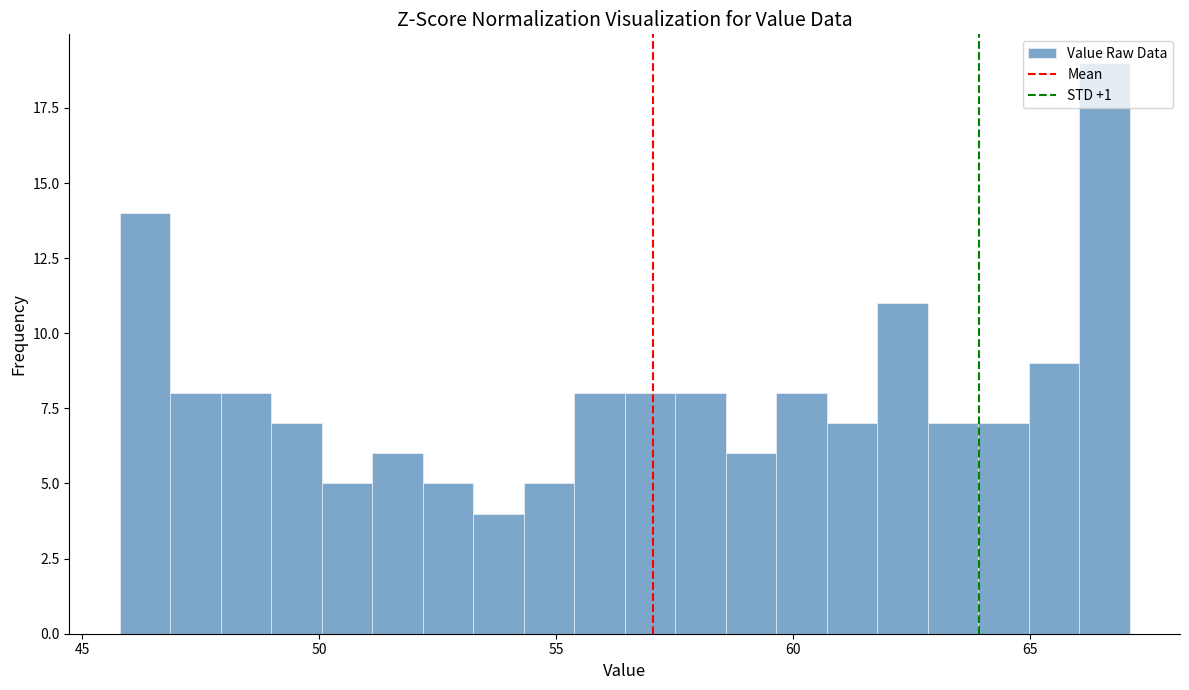

Around what value on the x-axis is the tallest bar? Give the approximate position of its centre, as read against the axis.

66.5